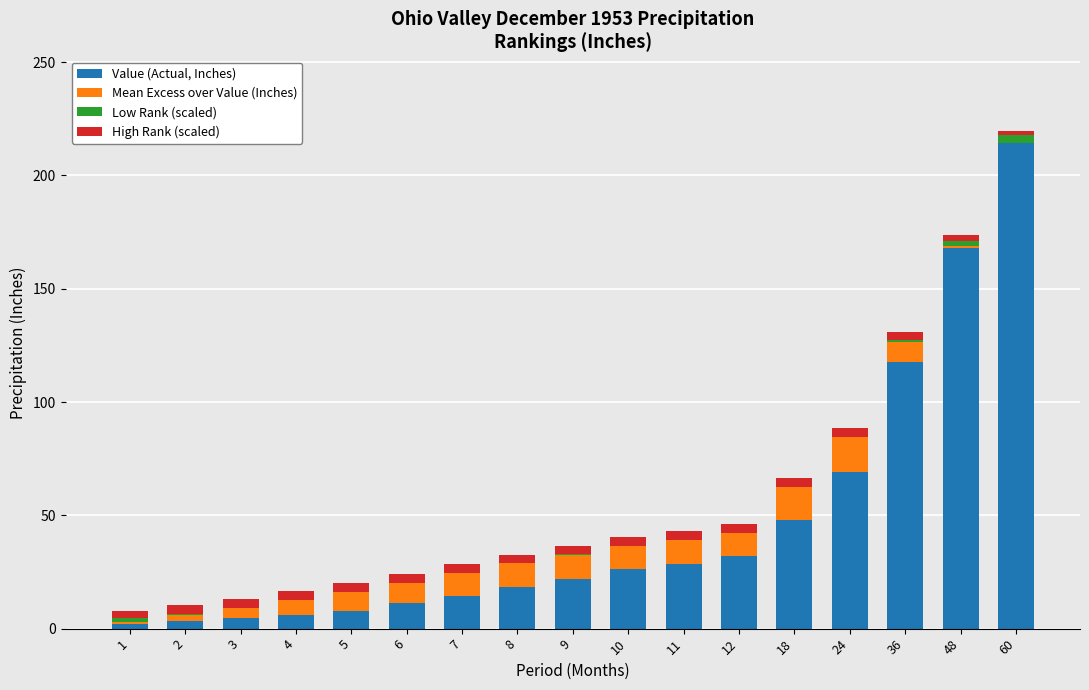

How many distinct data groups are displayed?

4